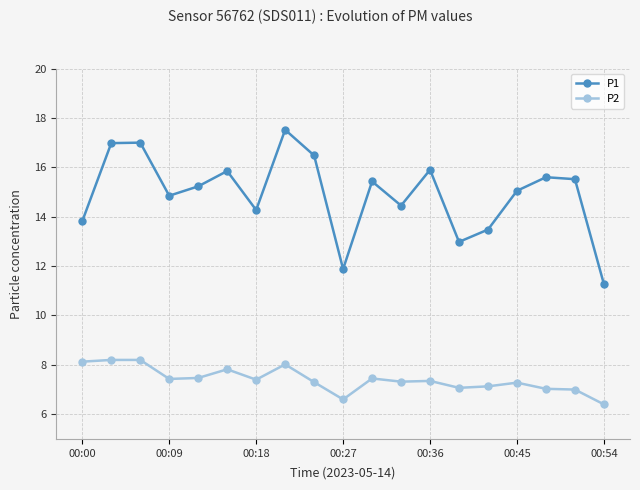

True or false: P1 and P2 intersect in this chart.

False